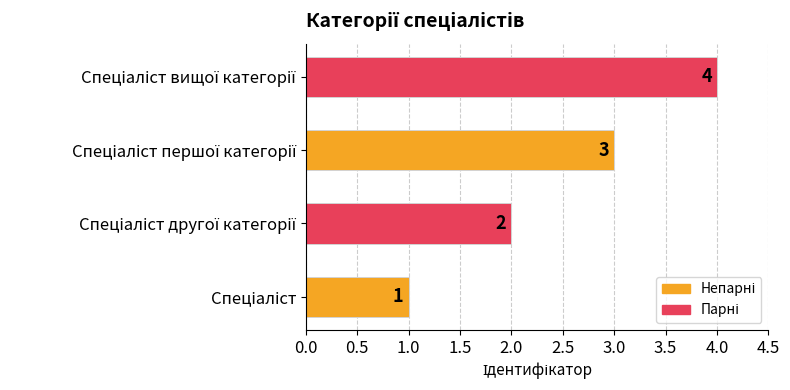

How many bars are there in total?

4